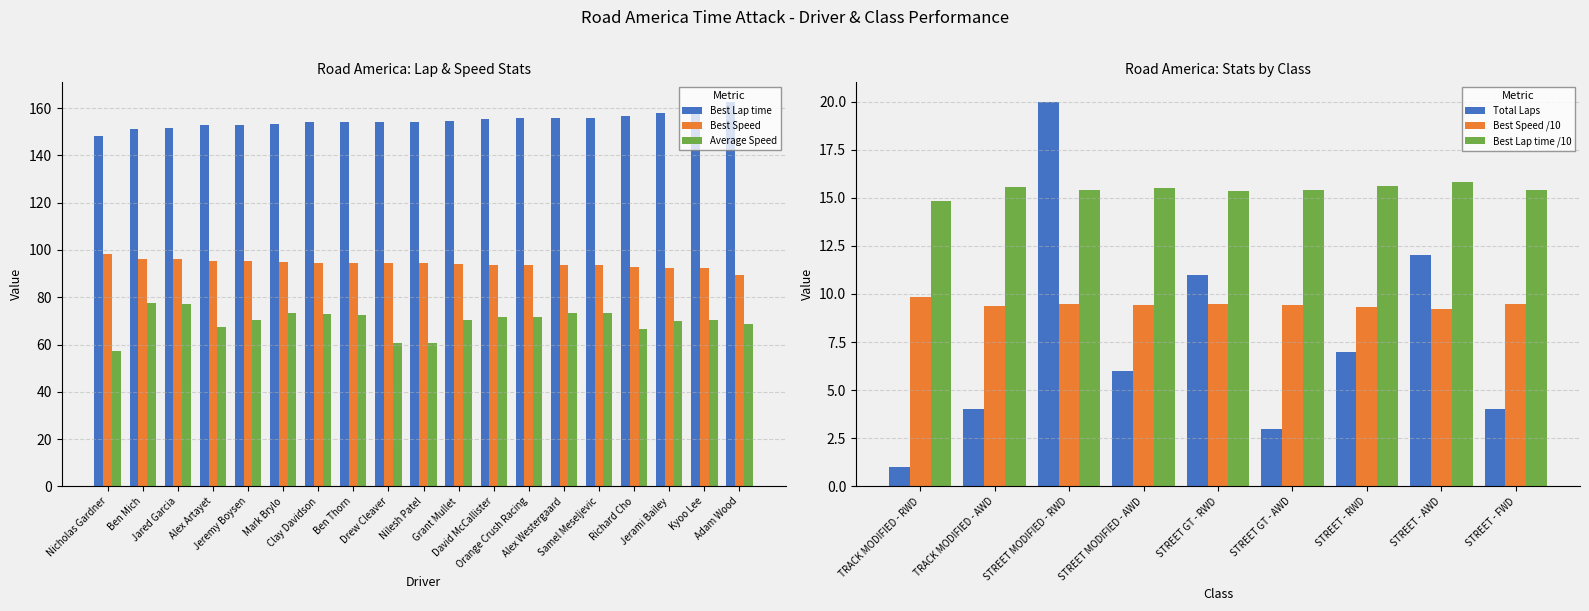

The Best Lap time series shows 154.7 at Grant Mullet. True or false?

True